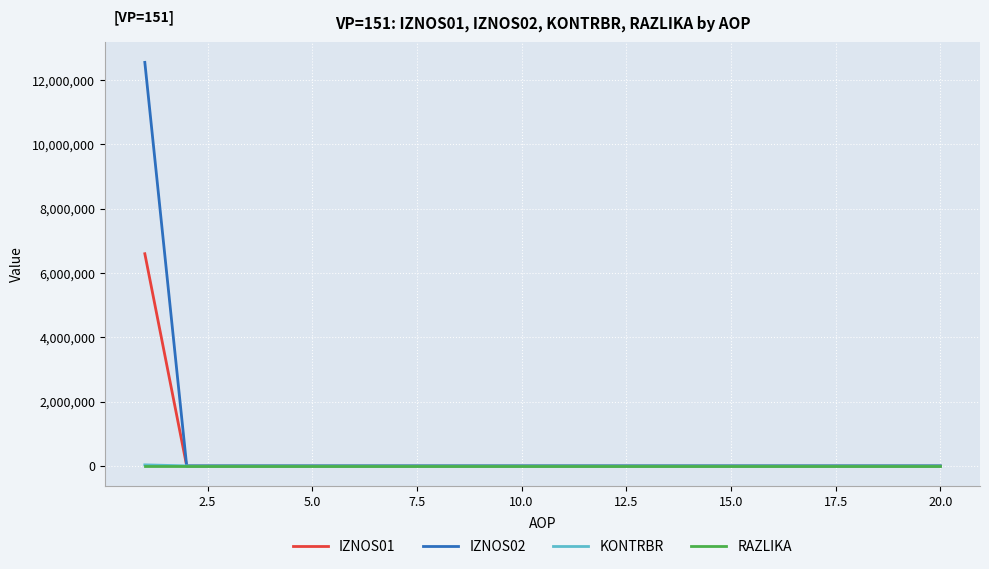

What are all the series names shown in the legend?

IZNOS01, IZNOS02, KONTRBR, RAZLIKA